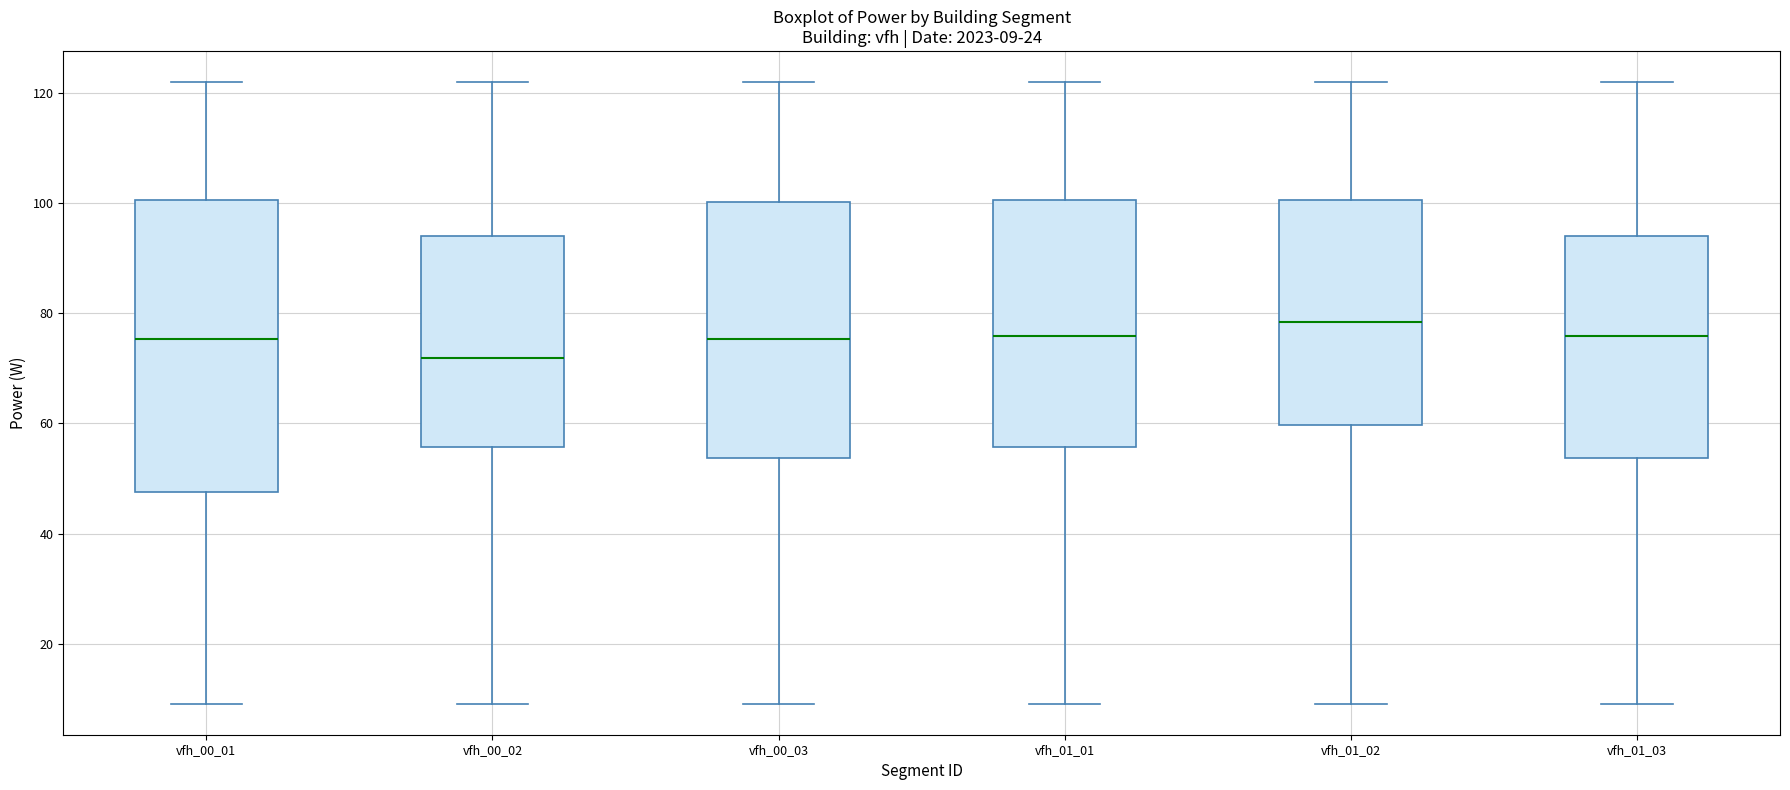

Comparing the boxes themselves (not the whiskers), which one is the tallest?

vfh_00_01